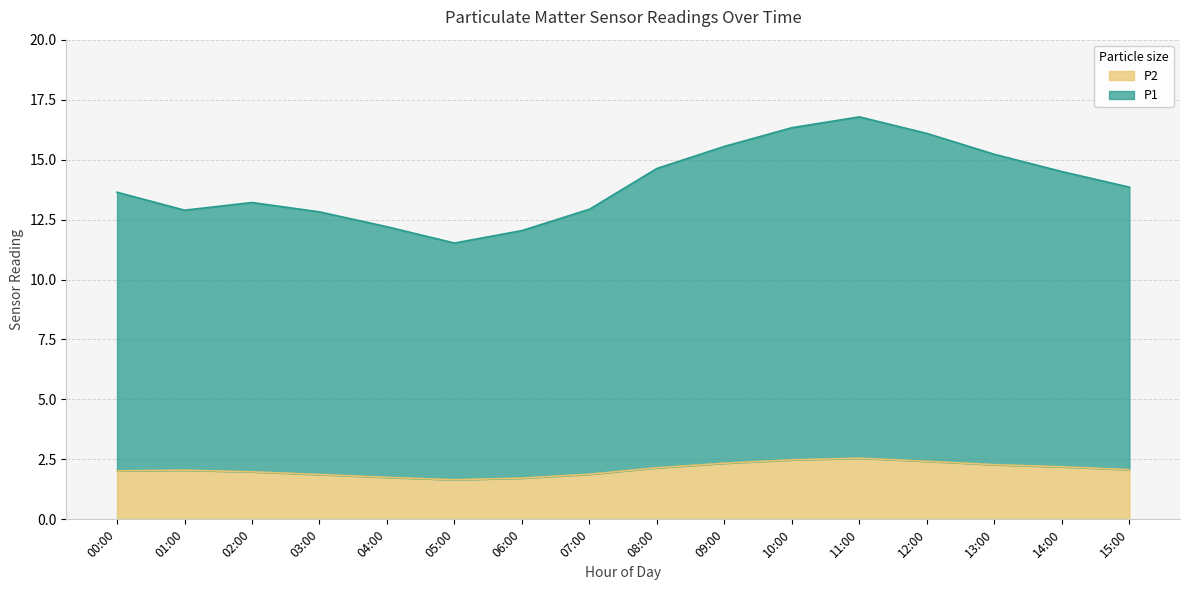

Count the number of data series in this chart.

2